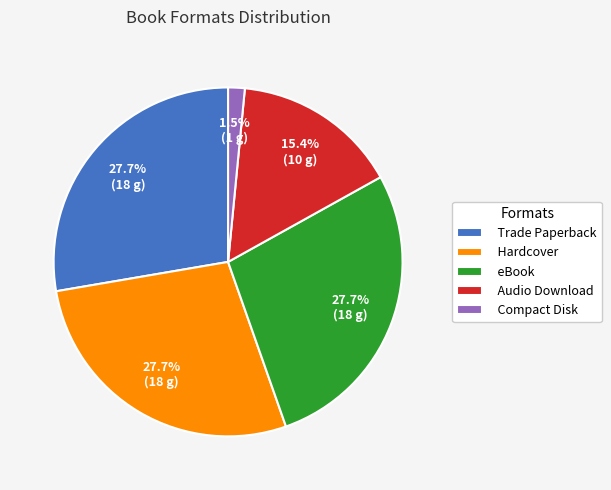

True or false: eBook accounts for 40% of the total.

False